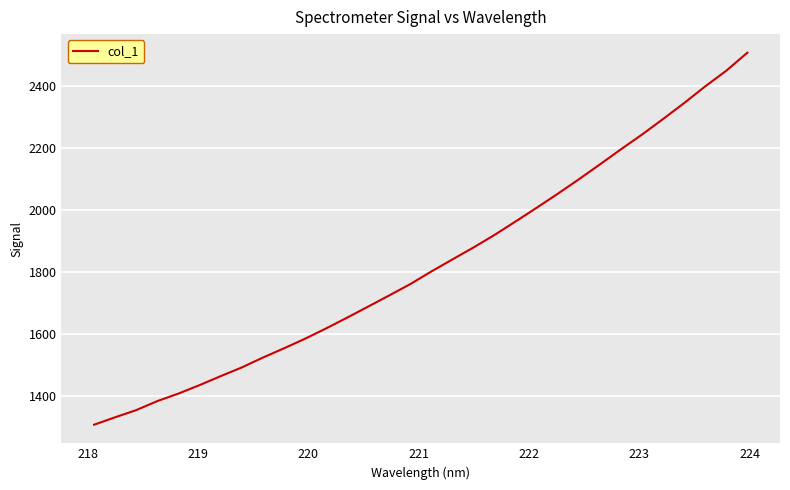

What is the difference between the maximum and minimum values?

1199.1